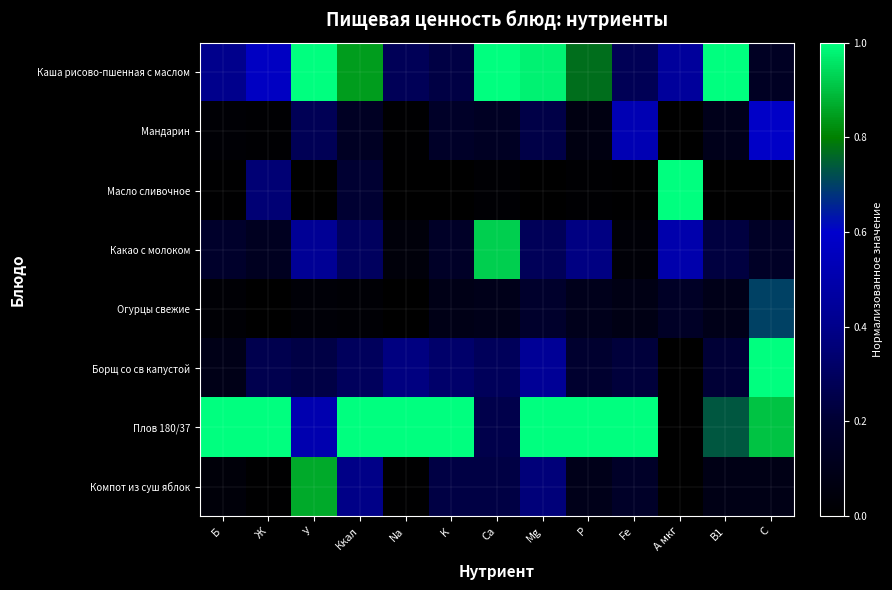

At how many categories does at least one series exceed 0?

13